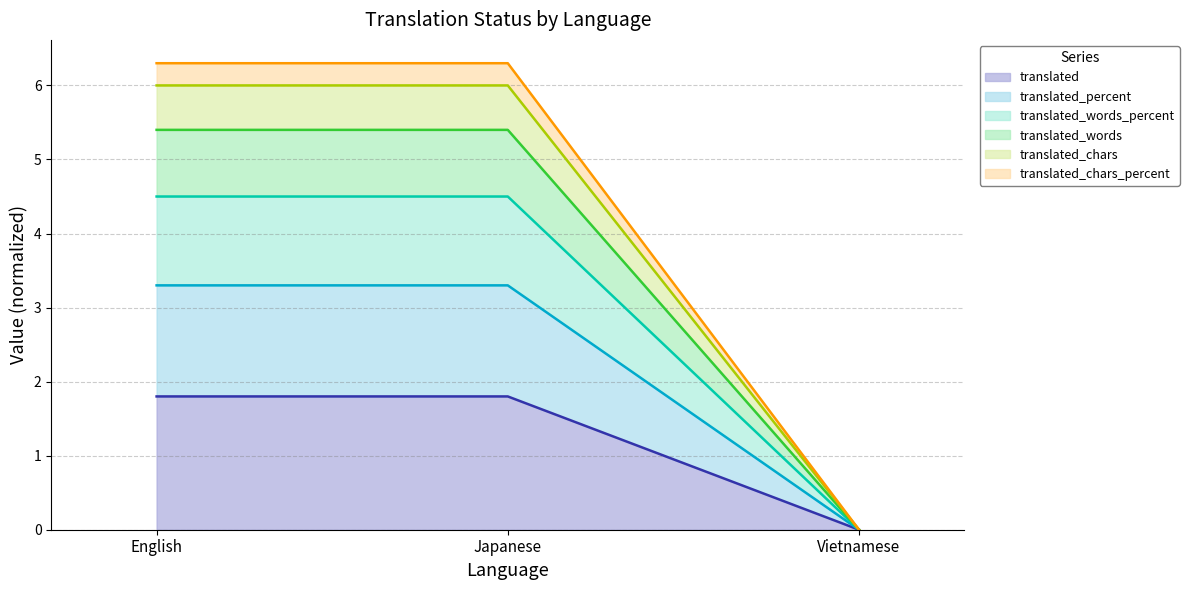

The translated series shows 1.8 at Japanese. True or false?

True